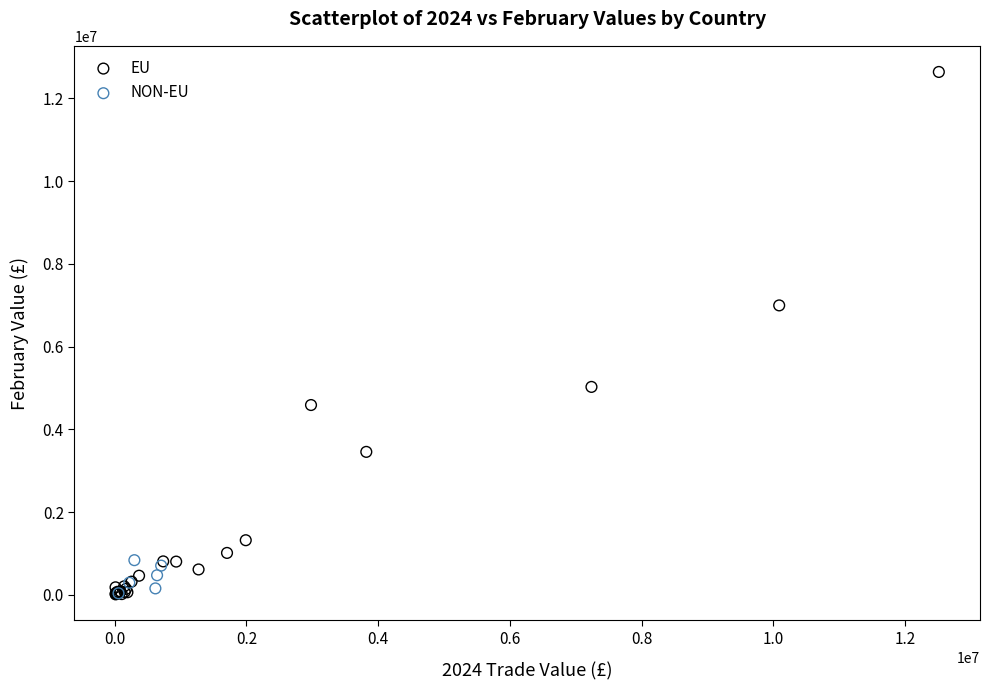

Which series has the widest spread of Y values?

EU